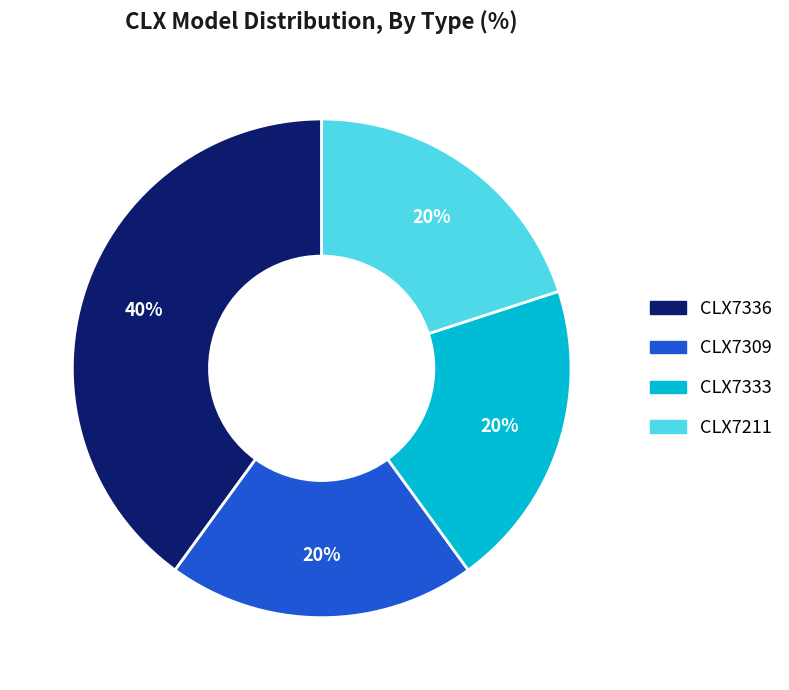

Which has a higher value, CLX7211 or CLX7336?

CLX7336